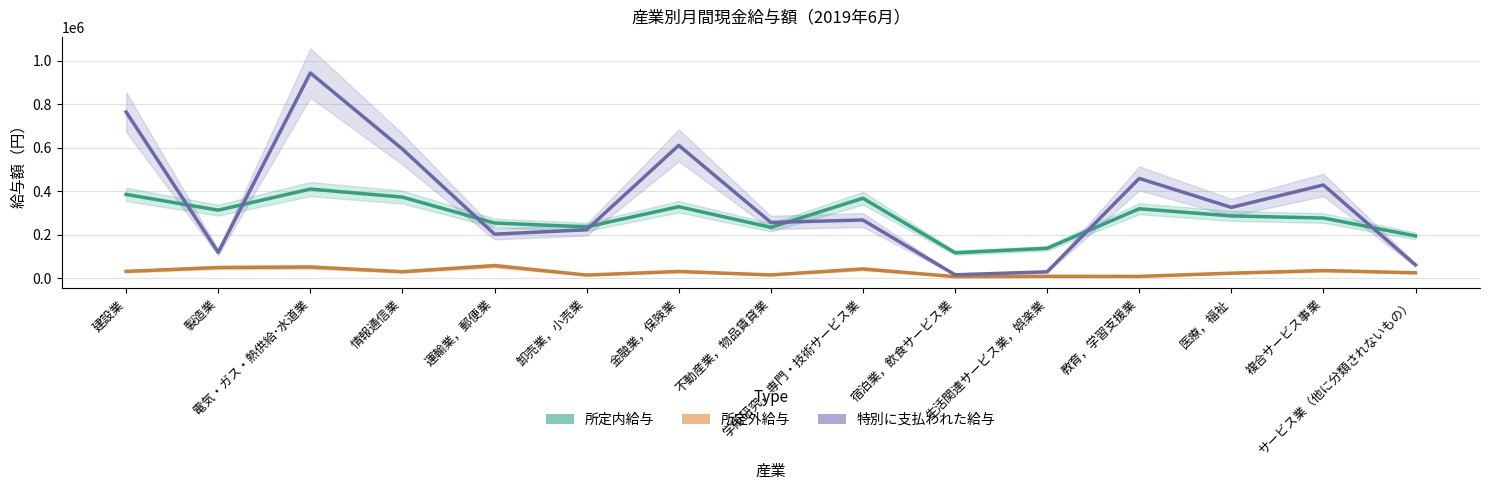

Does the chart have visible grid lines?

Yes